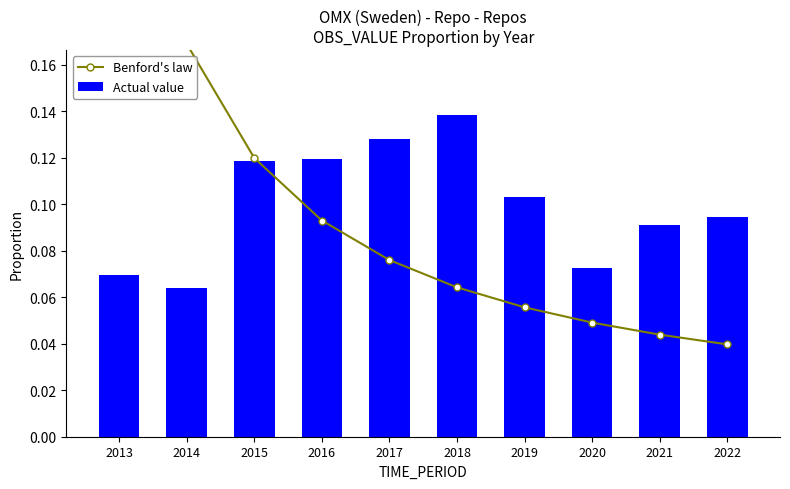

What are all the series names shown in the legend?

Benford's law, Actual value